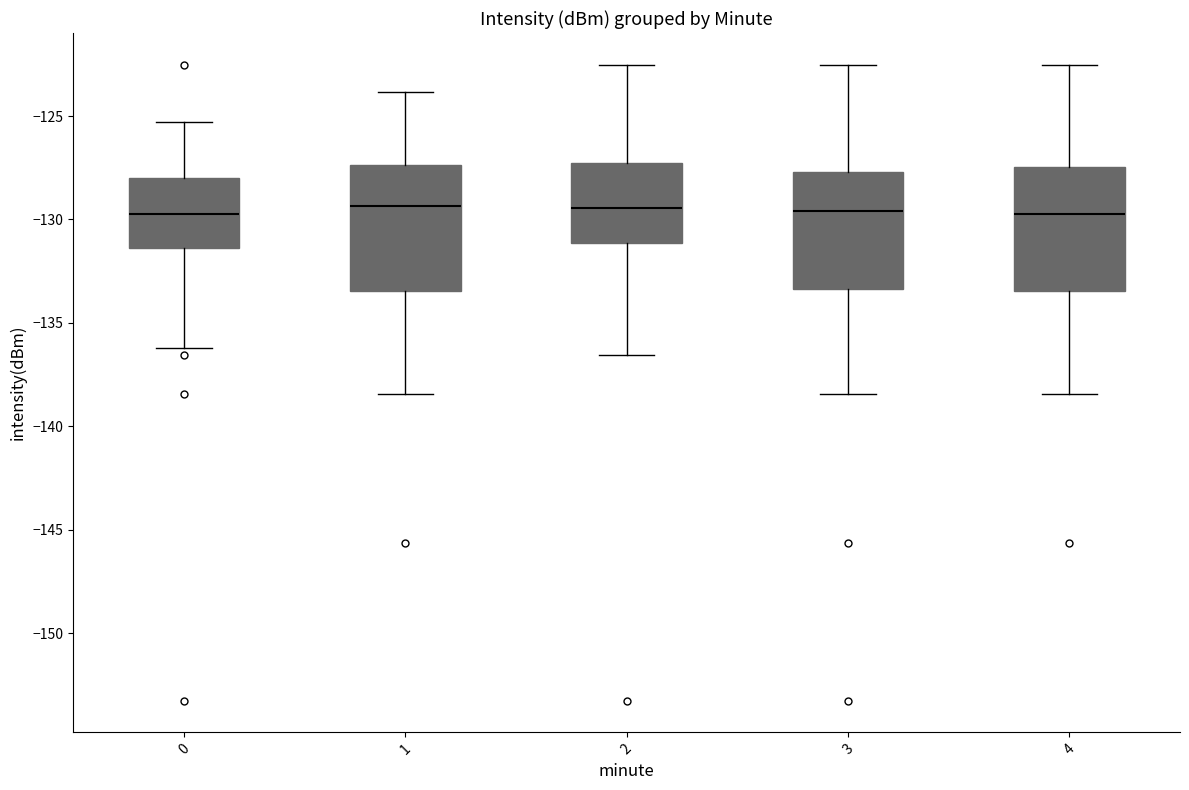

Reading left to right, read every box against the y-axis: the position of its median line, the range the box covers, and the ends of its whiskers. The values are not printed on the chart, so give them approximately, as read against the axis.

0: median -129.5, box -131.5 to -128.0, whiskers -136.0 to -125.5
1: median -129.5, box -133.5 to -127.5, whiskers -138.5 to -124.0
2: median -129.5, box -131.0 to -127.5, whiskers -136.5 to -122.5
3: median -129.5, box -133.5 to -127.5, whiskers -138.5 to -122.5
4: median -129.5, box -133.5 to -127.5, whiskers -138.5 to -122.5